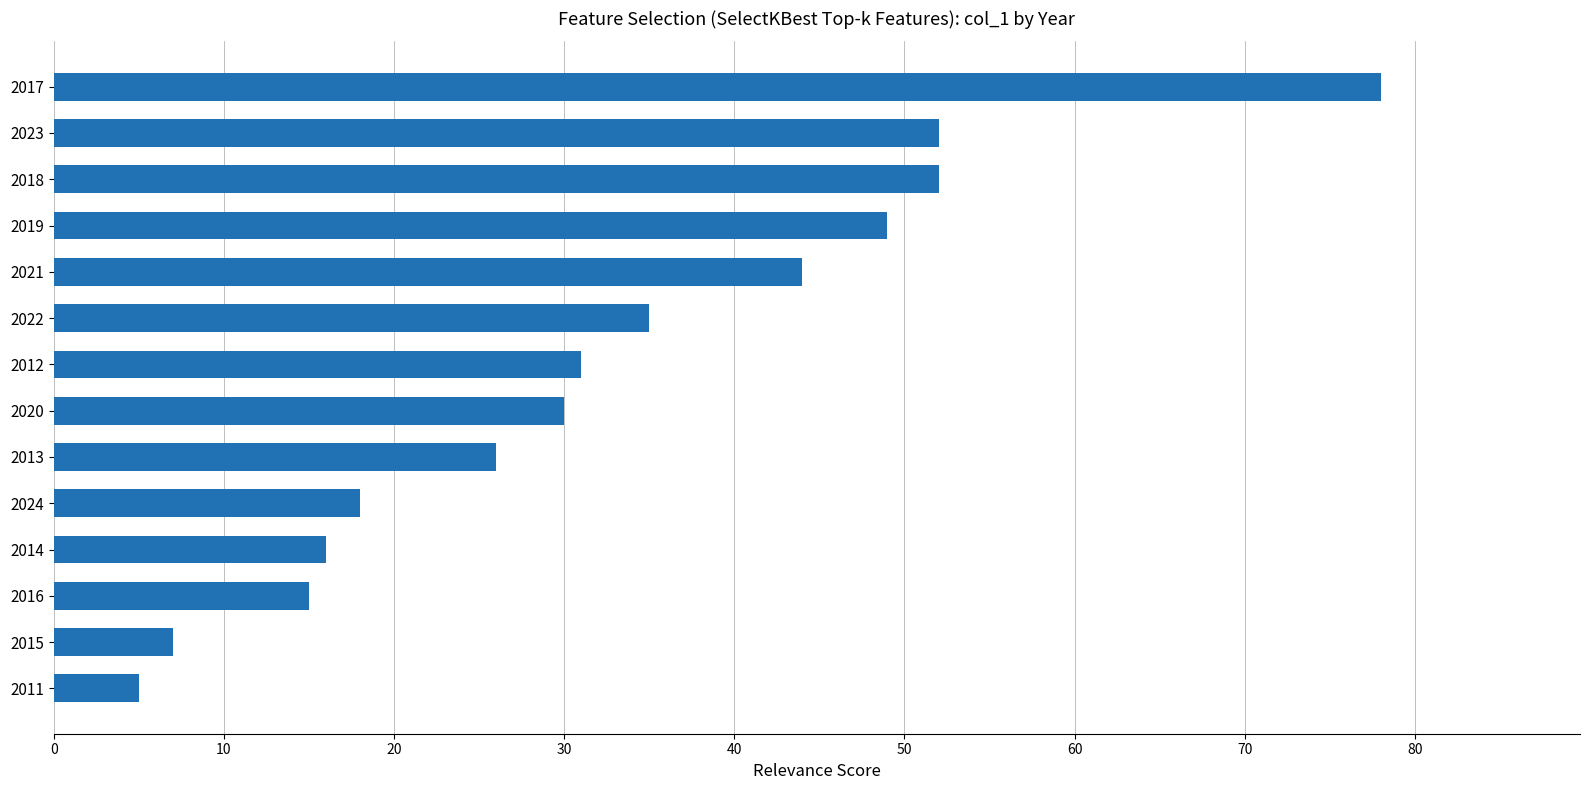

What is the average value?

33